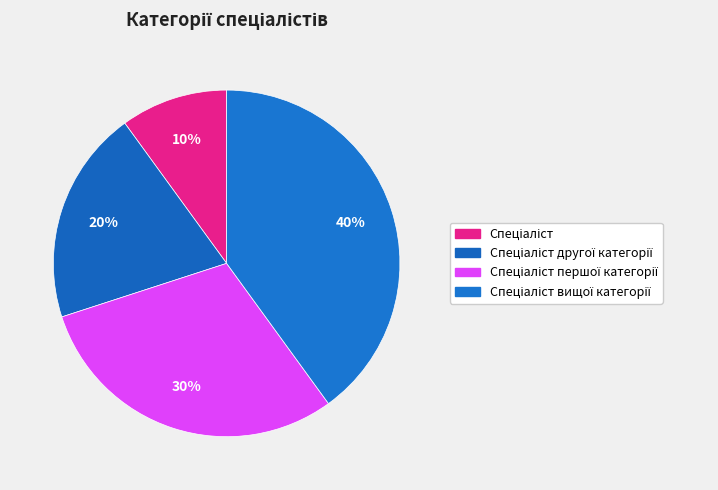

Count the number of slices in the pie.

4